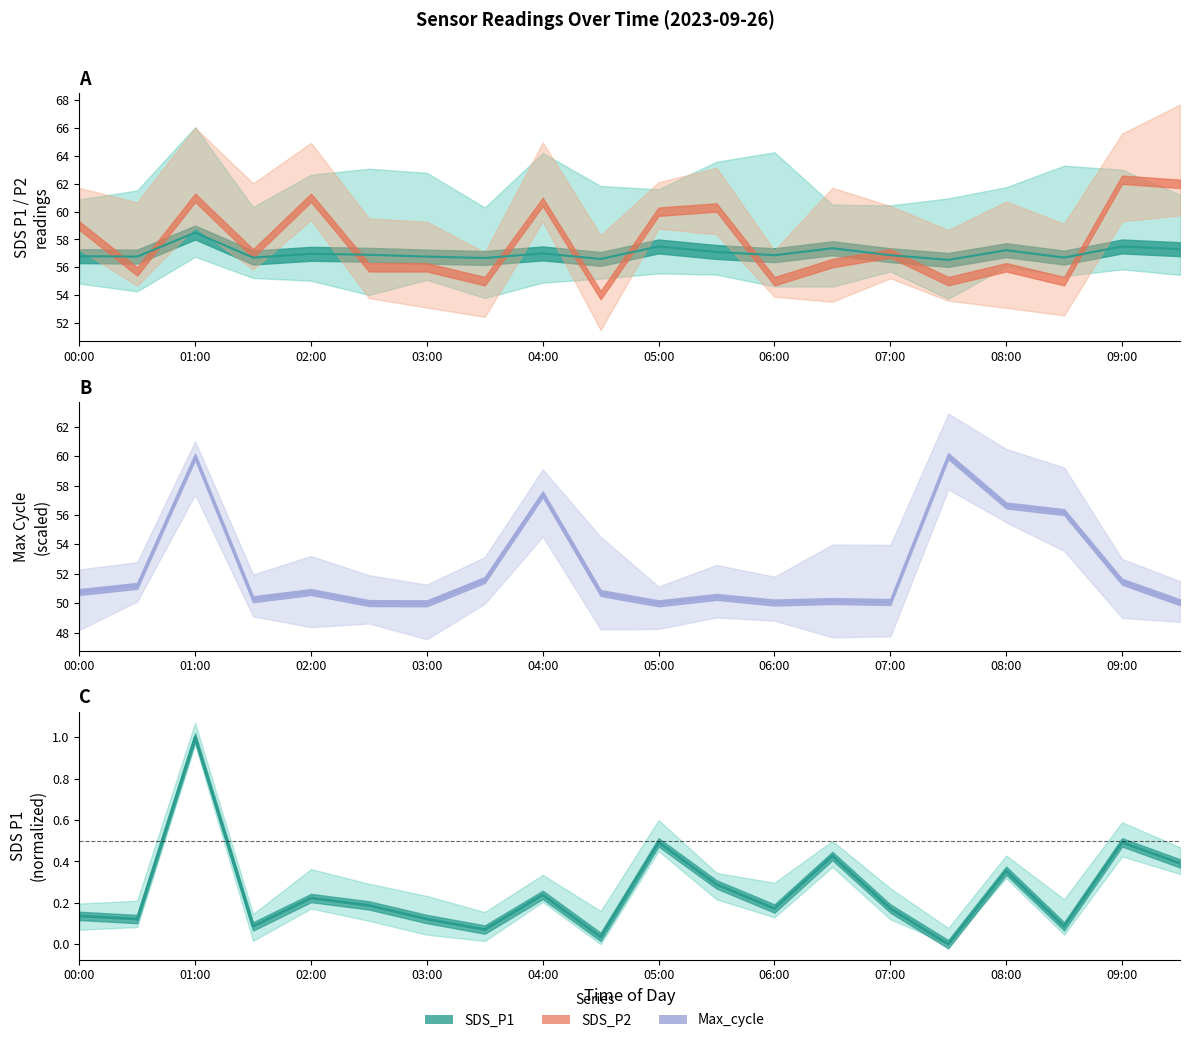

At which label is Max_cycle_norm closest to 55?

08:30